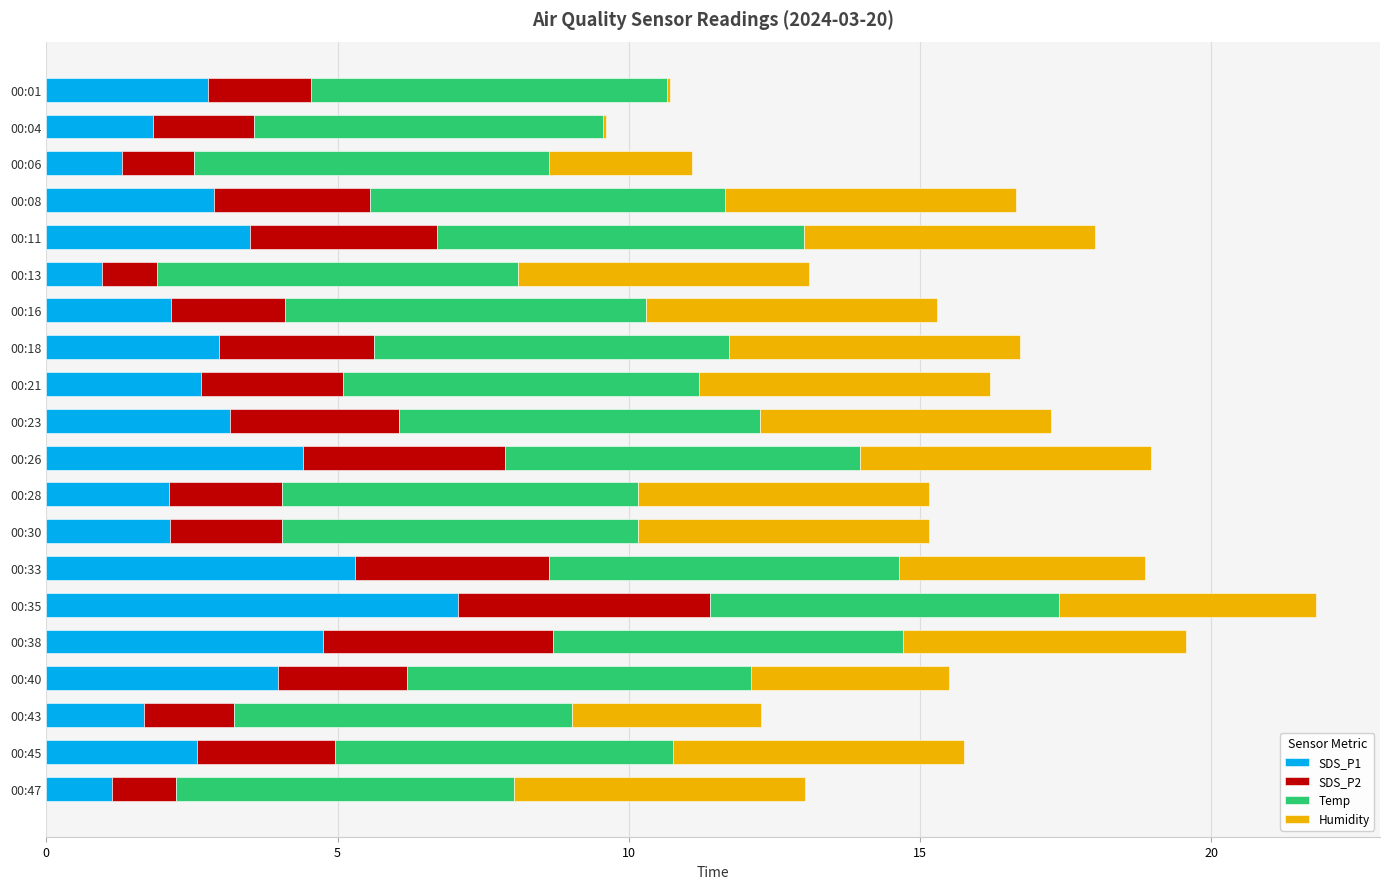

What is the total value across all series at 00:28?

15.1